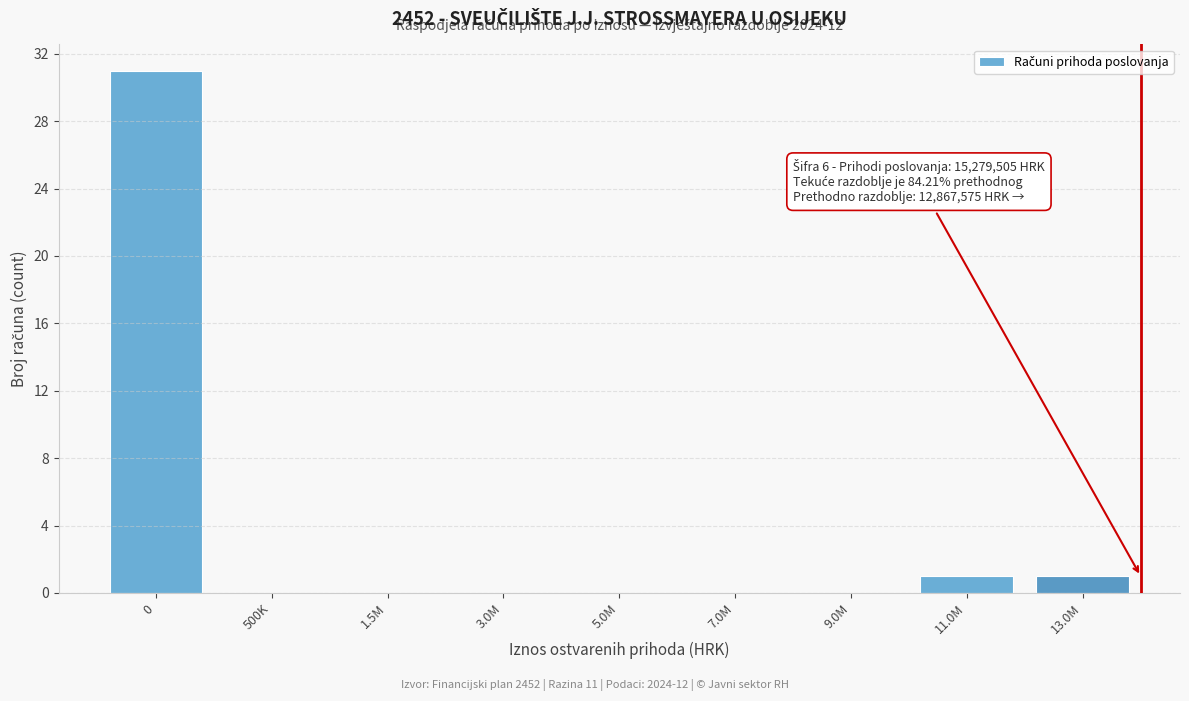

Reading left to right, what are all the values shown in this chart?

0=31	500K=0	1.5M=0	3.0M=0	5.0M=0	7.0M=0	9.0M=0	11.0M=1	13.0M=1